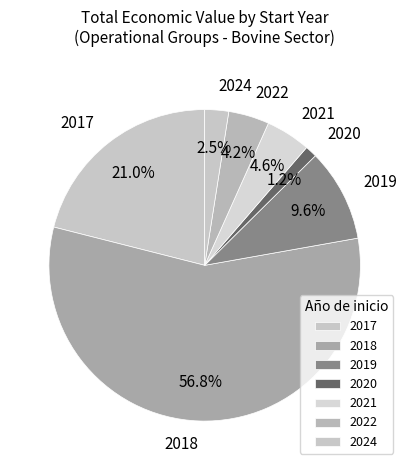

What is the majority slice?

2018